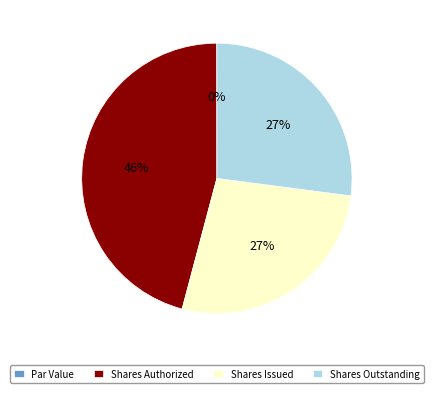

To the nearest percent, what portion does Shares Authorized represent?

46%